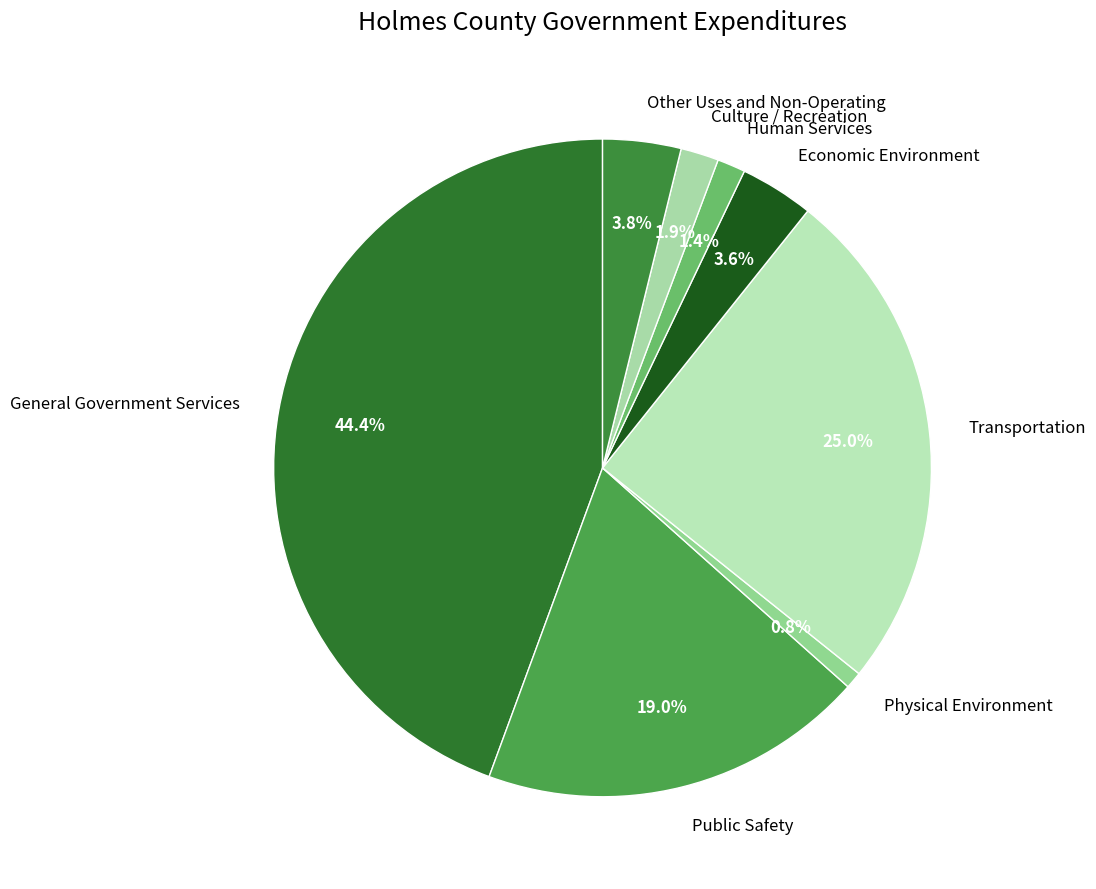

To the nearest percent, what is the difference between the Other Uses and Non-Operating and General Government Services slice percentages?

41%